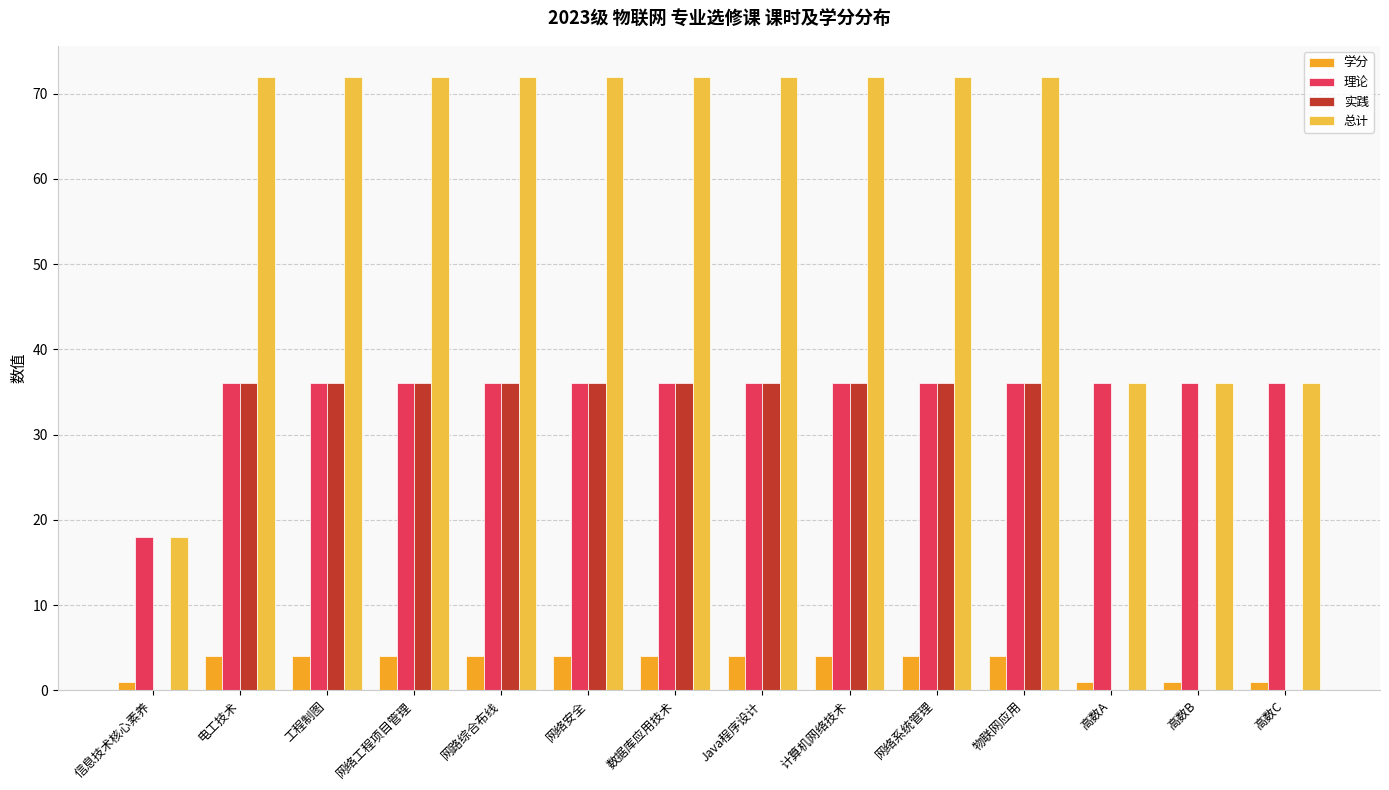

What is the approximate value of 理论 at 网路综合布线, to the nearest 5?

35